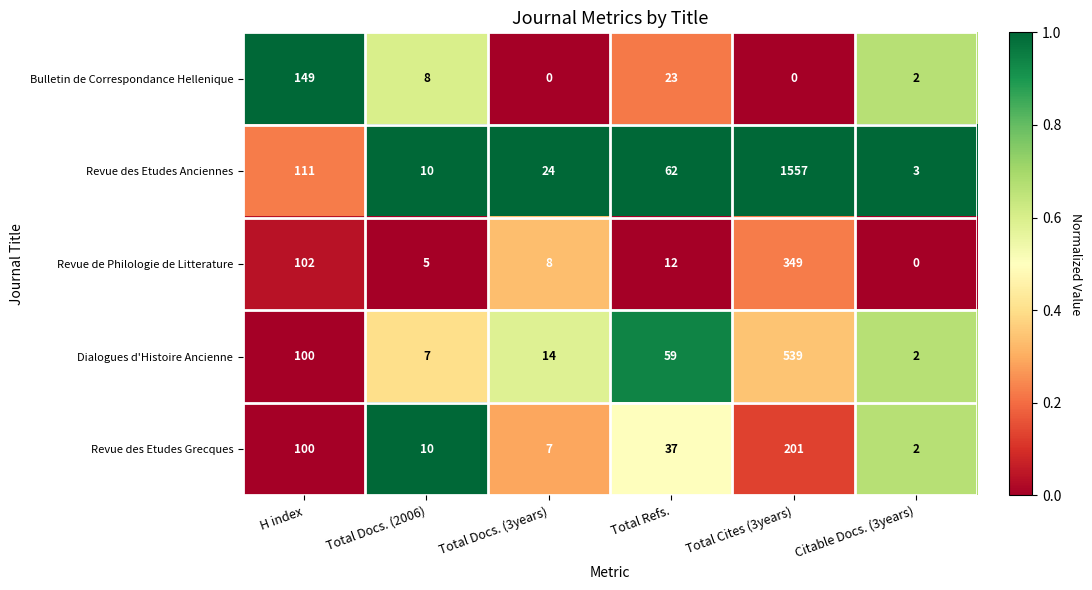

Reading left to right, extract all data points from this chart.

Bulletin de Correspondance Hellenique: H index=149	Total Docs. (2006)=8	Total Docs. (3years)=0	Total Refs.=23	Total Cites (3years)=0	Citable Docs. (3years)=2
Revue des Etudes Anciennes: H index=111	Total Docs. (2006)=10	Total Docs. (3years)=24	Total Refs.=62	Total Cites (3years)=1557	Citable Docs. (3years)=3
Revue de Philologie de Litterature: H index=102	Total Docs. (2006)=5	Total Docs. (3years)=8	Total Refs.=12	Total Cites (3years)=349	Citable Docs. (3years)=0
Dialogues d'Histoire Ancienne: H index=100	Total Docs. (2006)=7	Total Docs. (3years)=14	Total Refs.=59	Total Cites (3years)=539	Citable Docs. (3years)=2
Revue des Etudes Grecques: H index=100	Total Docs. (2006)=10	Total Docs. (3years)=7	Total Refs.=37	Total Cites (3years)=201	Citable Docs. (3years)=2